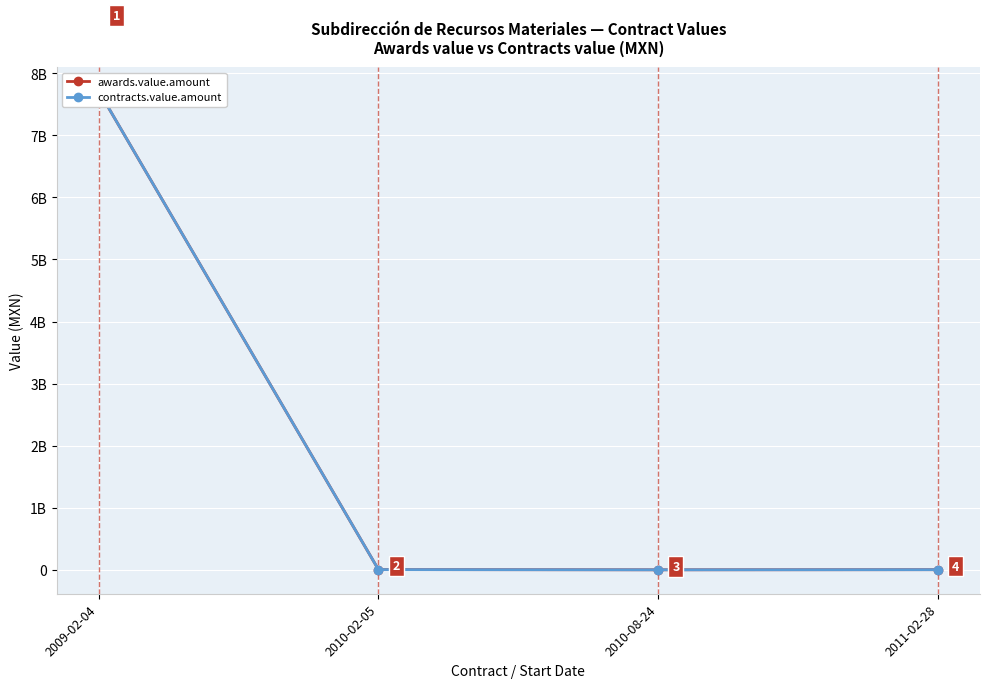

The contracts.value.amount series shows 3569885.4 at 2011-02-28. True or false?

False